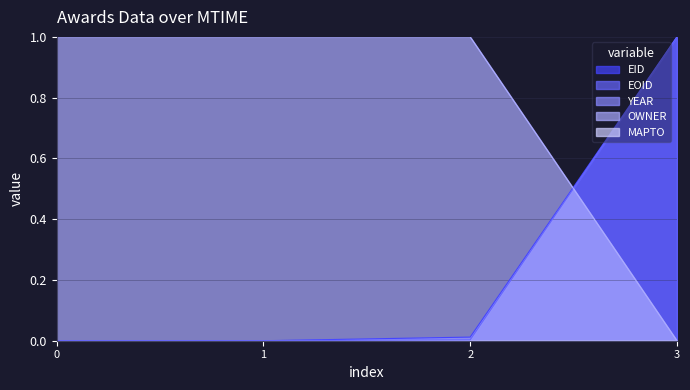

True or false: EOID has a value of 1.0 at 3.

True